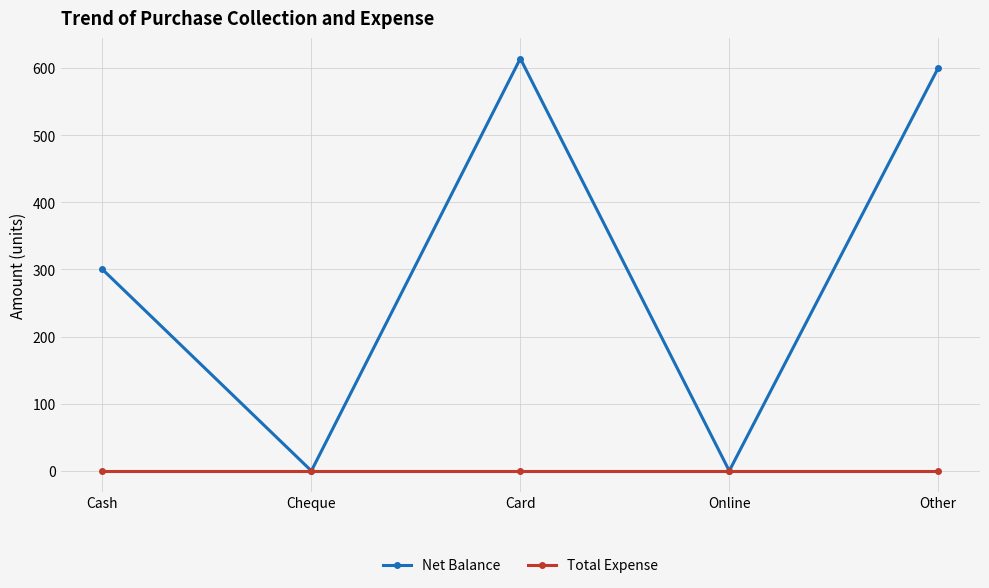

List the series in order of their peak value, highest first.

Net Balance, Total Expense